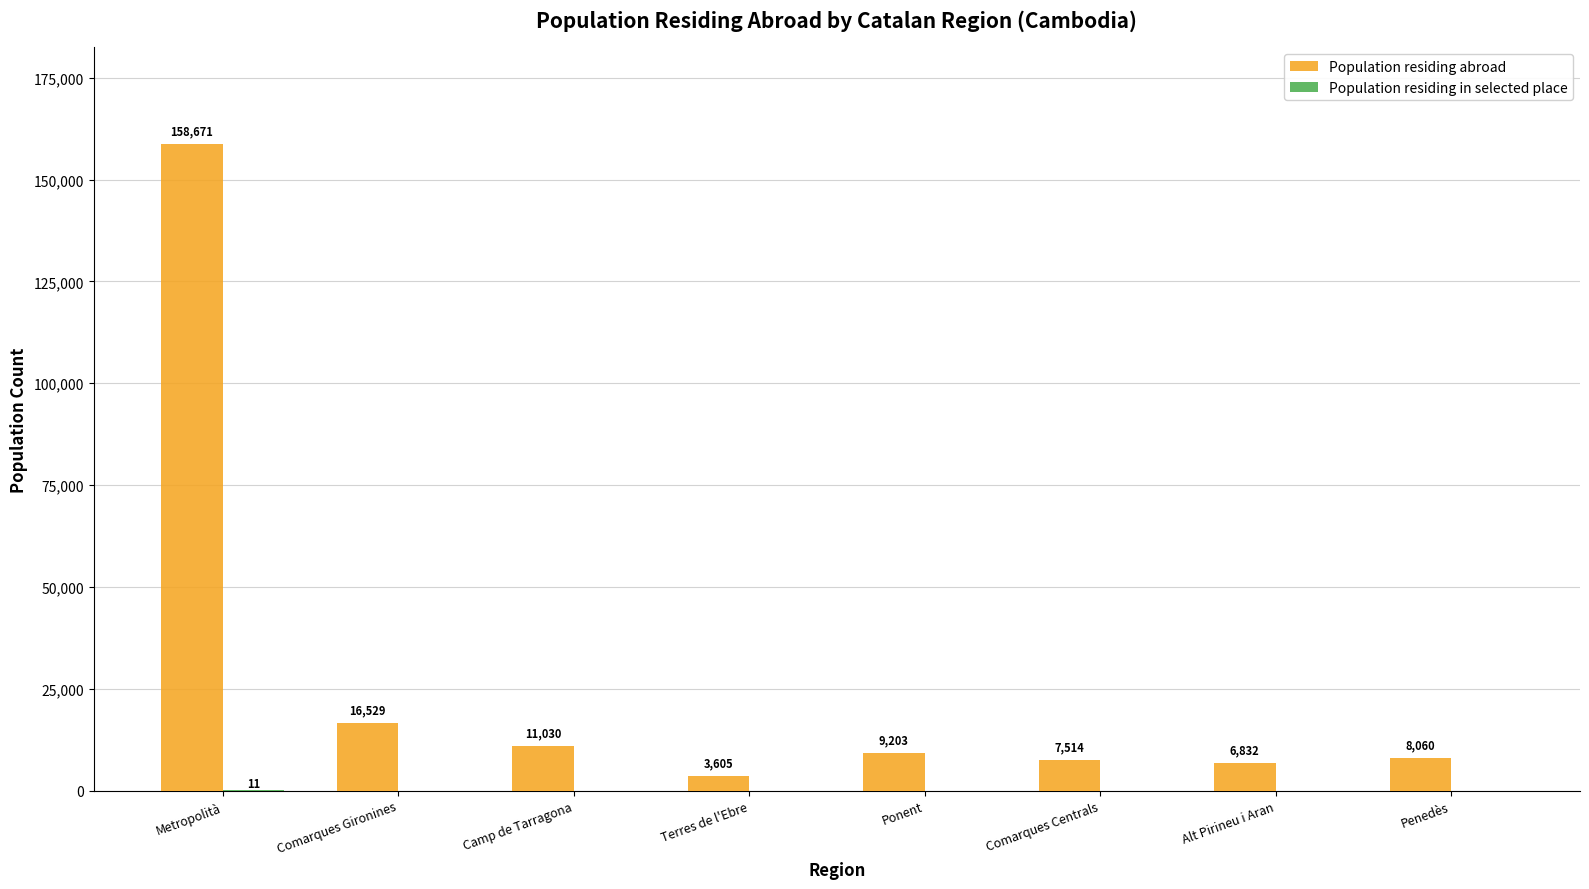

What is the sum of the Population residing abroad values at Penedès and Terres de l'Ebre?

11665